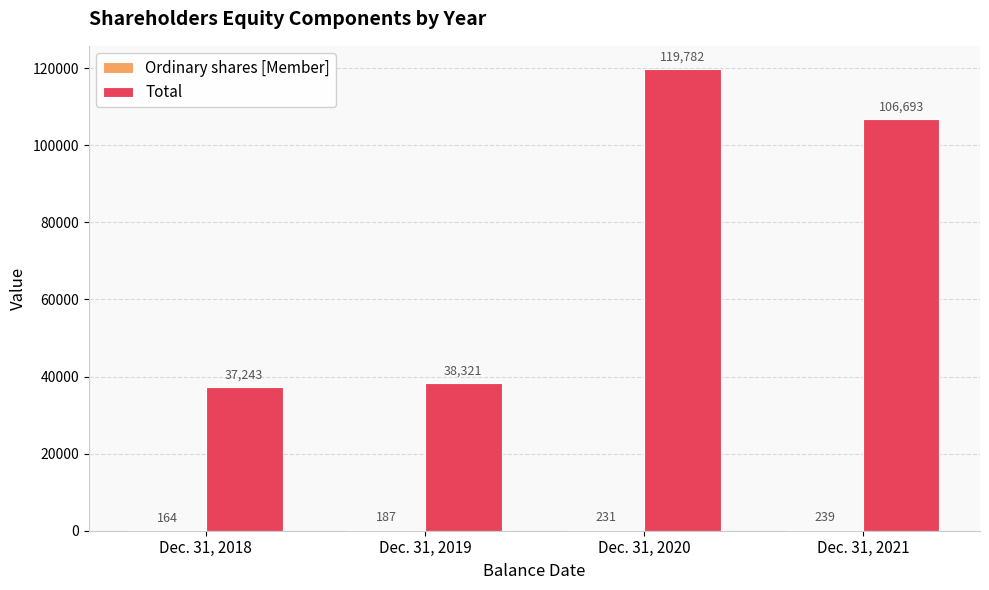

What value does the Total series have at Dec. 31, 2021?

106693